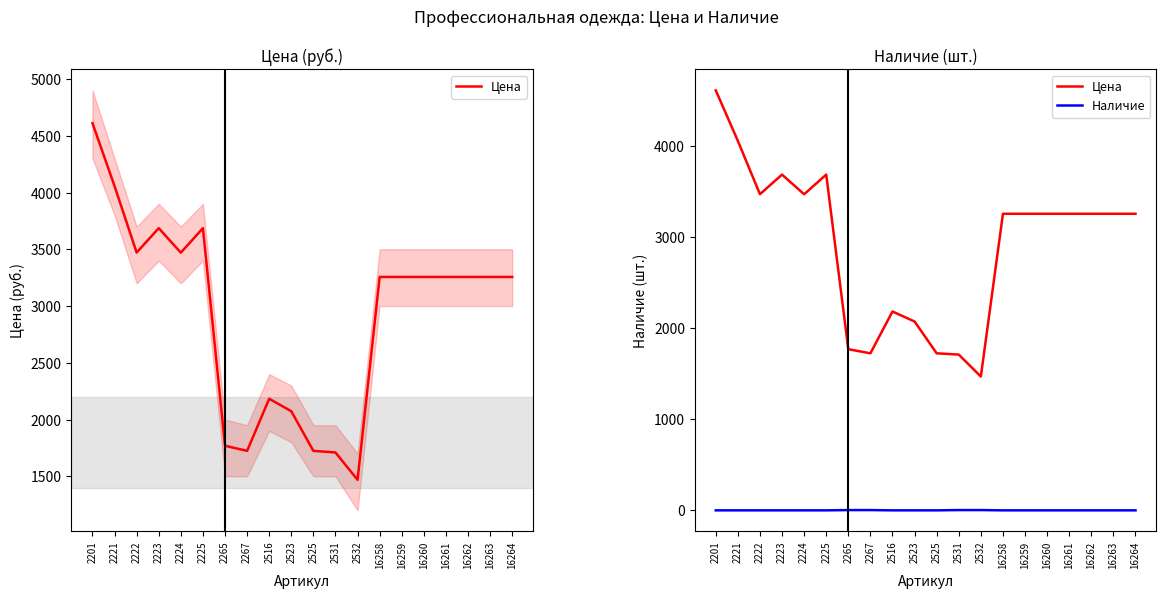

At how many categories does at least one series exceed 3443?

6